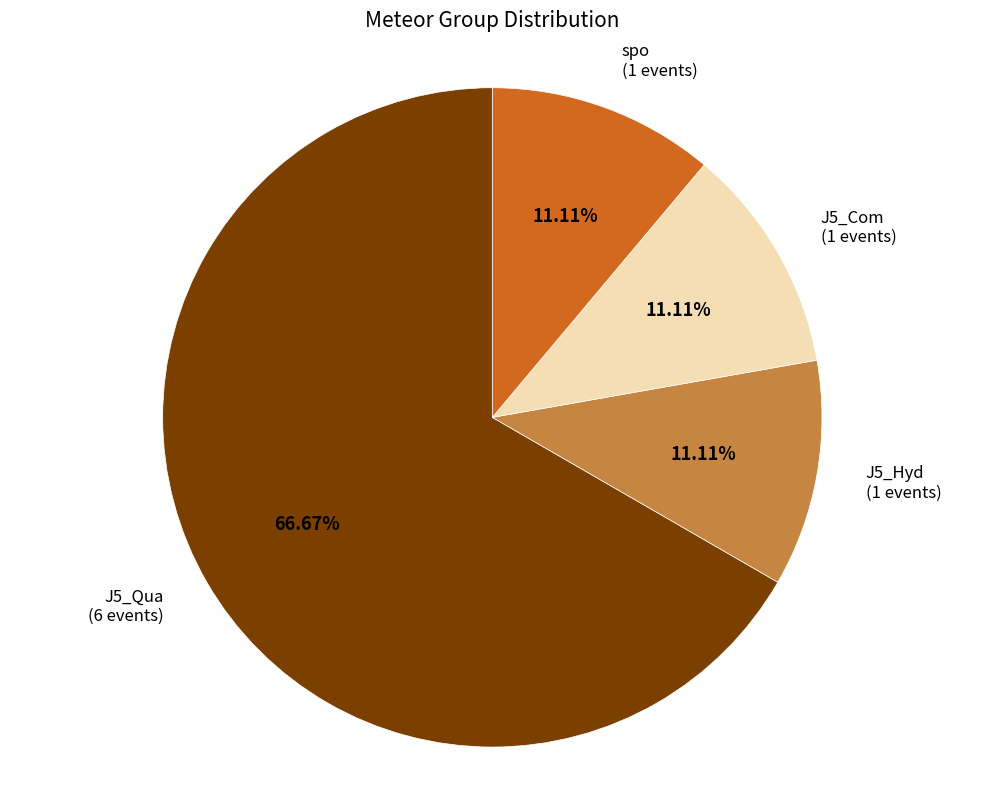

What percentage is the J5_Hyd slice, to the nearest percent?

11%